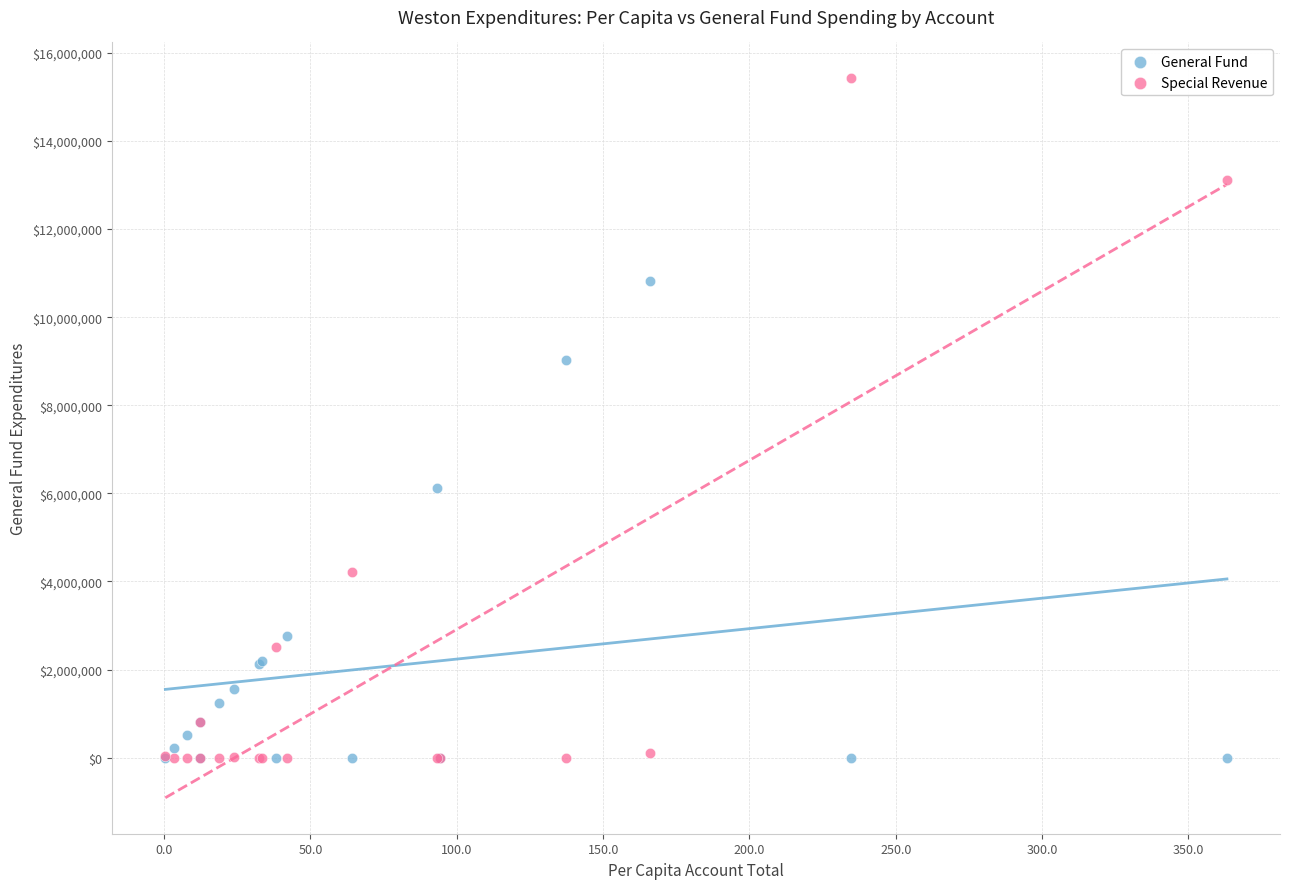

Across all series, what Y value is closest to 7710994?

9027421